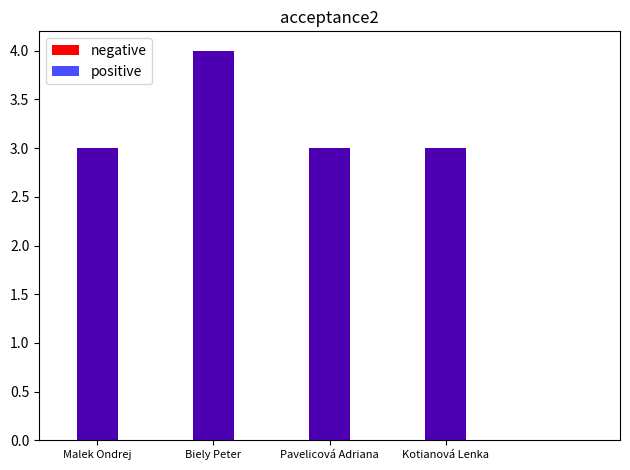

Count the negative values in the range 3 to 4.

4